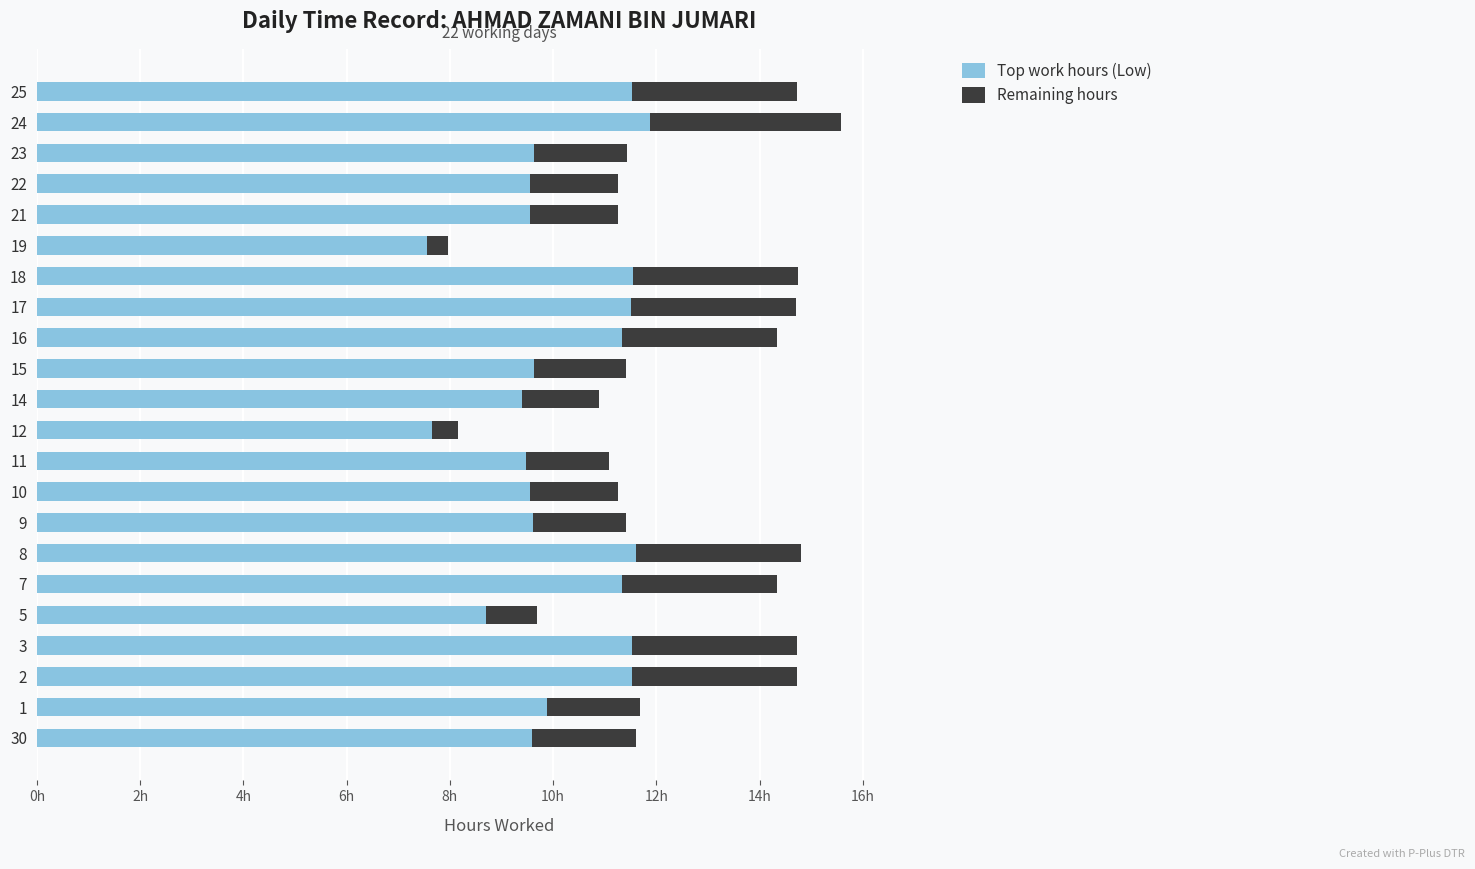

What is the average value of the Remaining hours series?

2.2